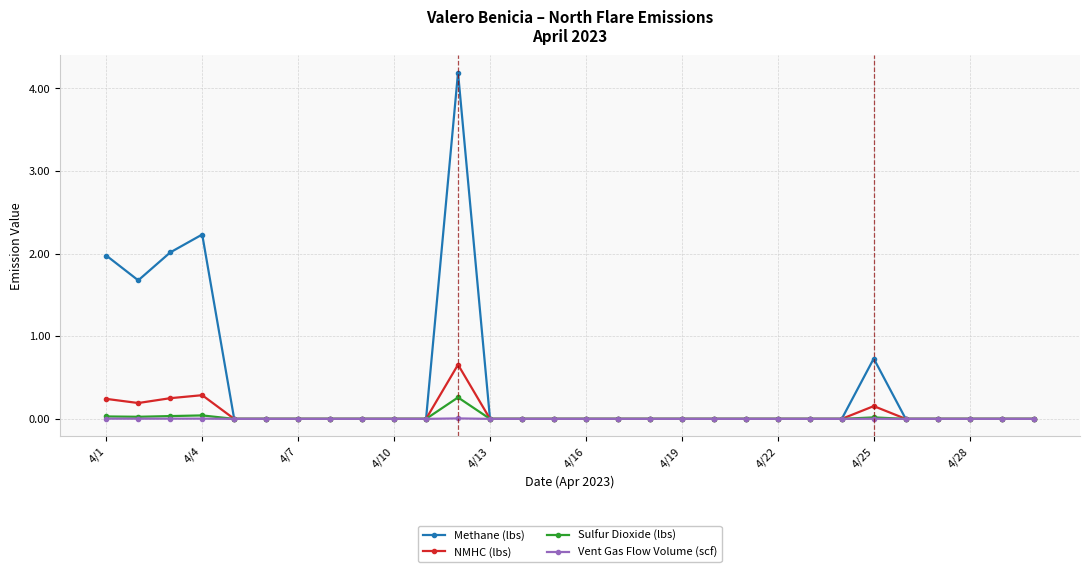

Does the chart have visible grid lines?

Yes